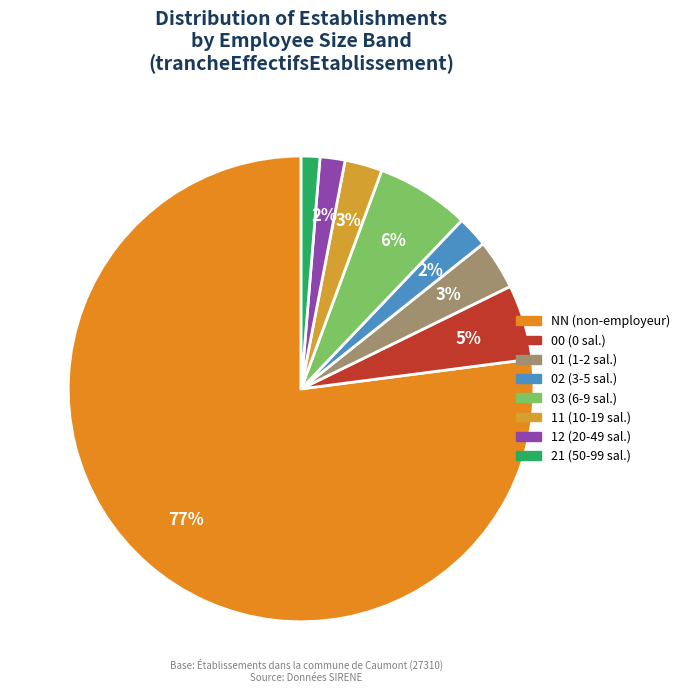

To the nearest percent, what is the difference between the NN and 00 slice percentages?

72%